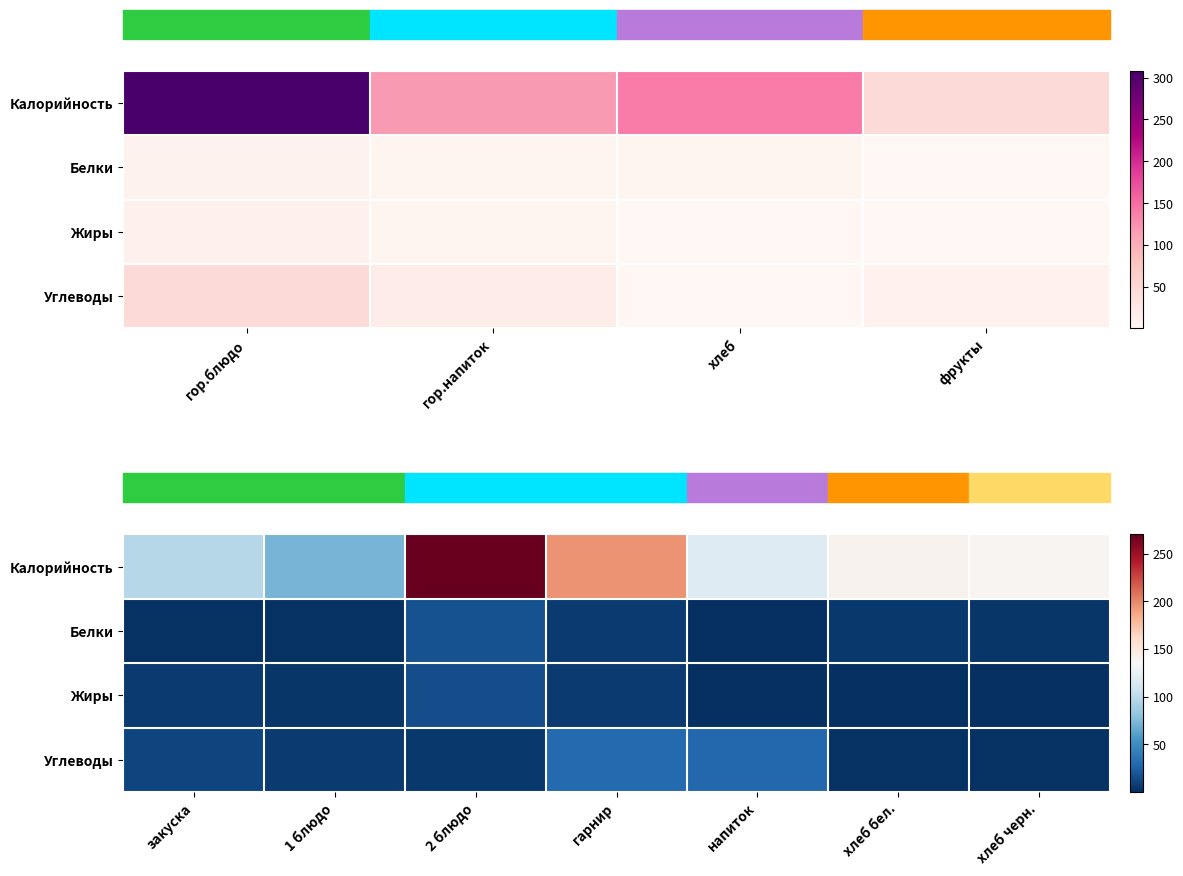

Is it true that Калорийность equals 118.0 at напиток?

True